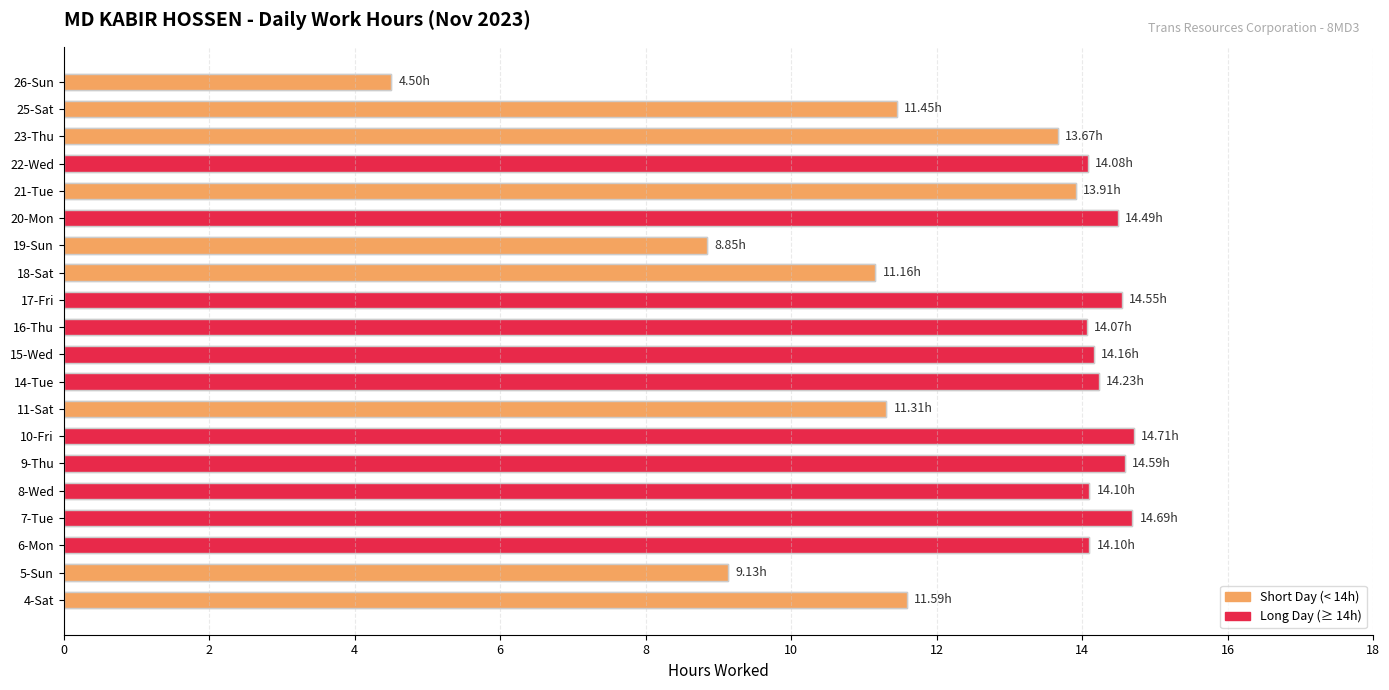

What is the minimum value shown in the chart?

4.5